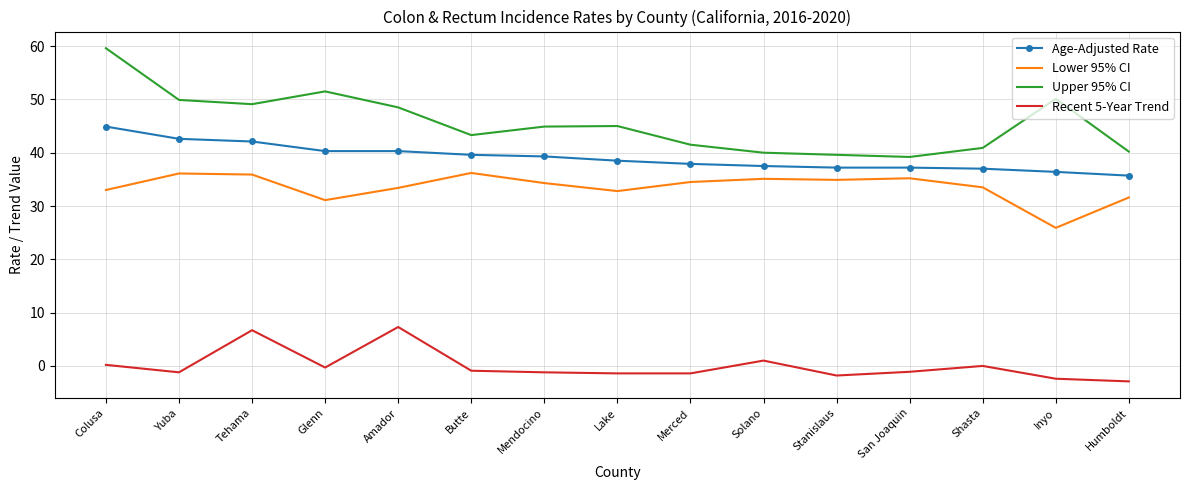

How many series are shown in this chart?

4